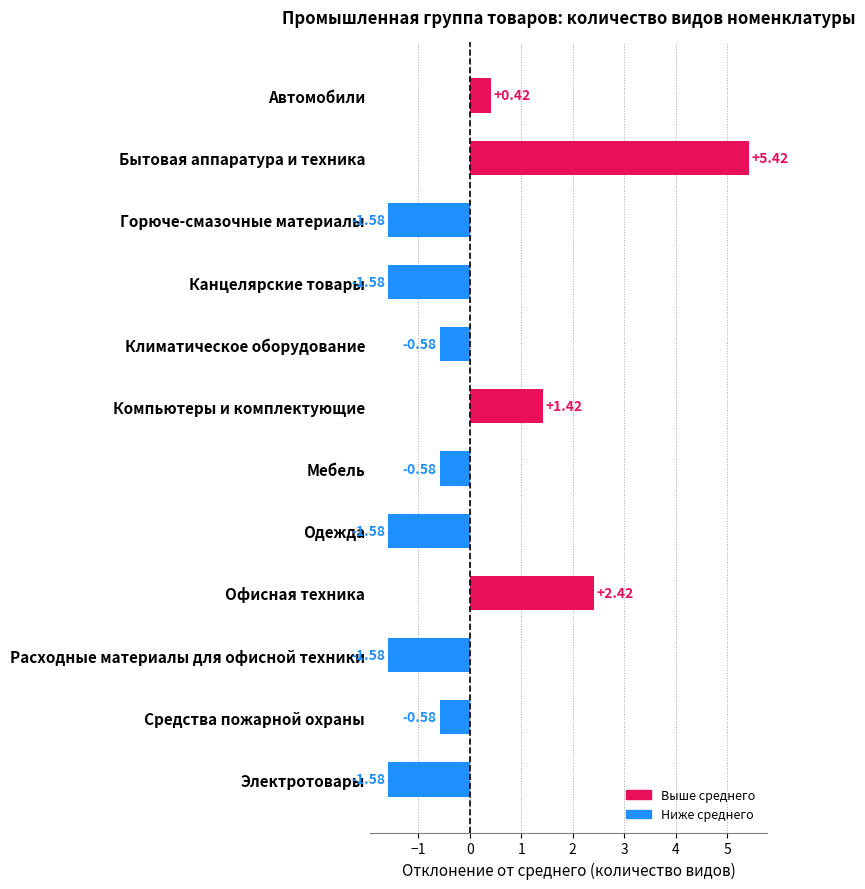

What is the label of the 9th bar from the bottom?

Канцелярские товары